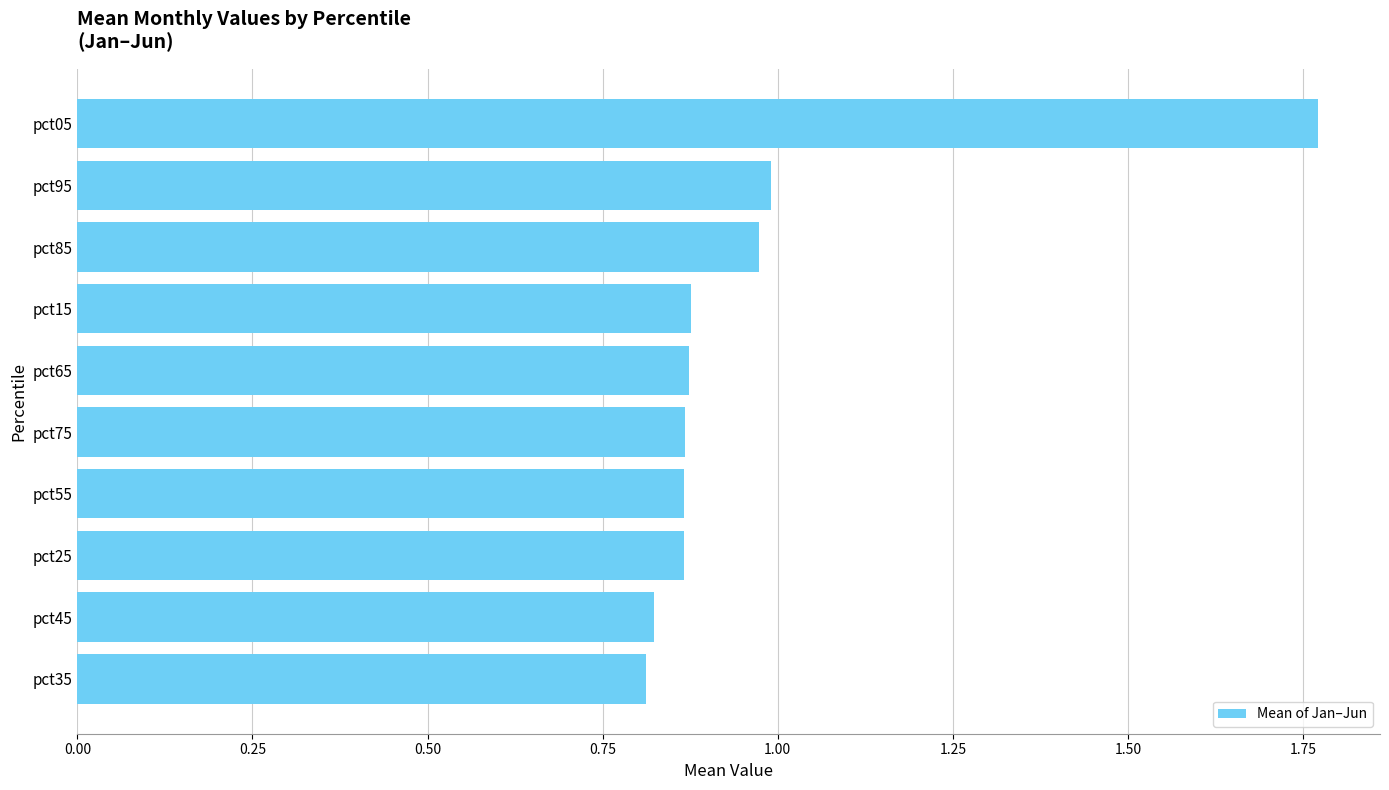

What is the sum of all values?

9.7